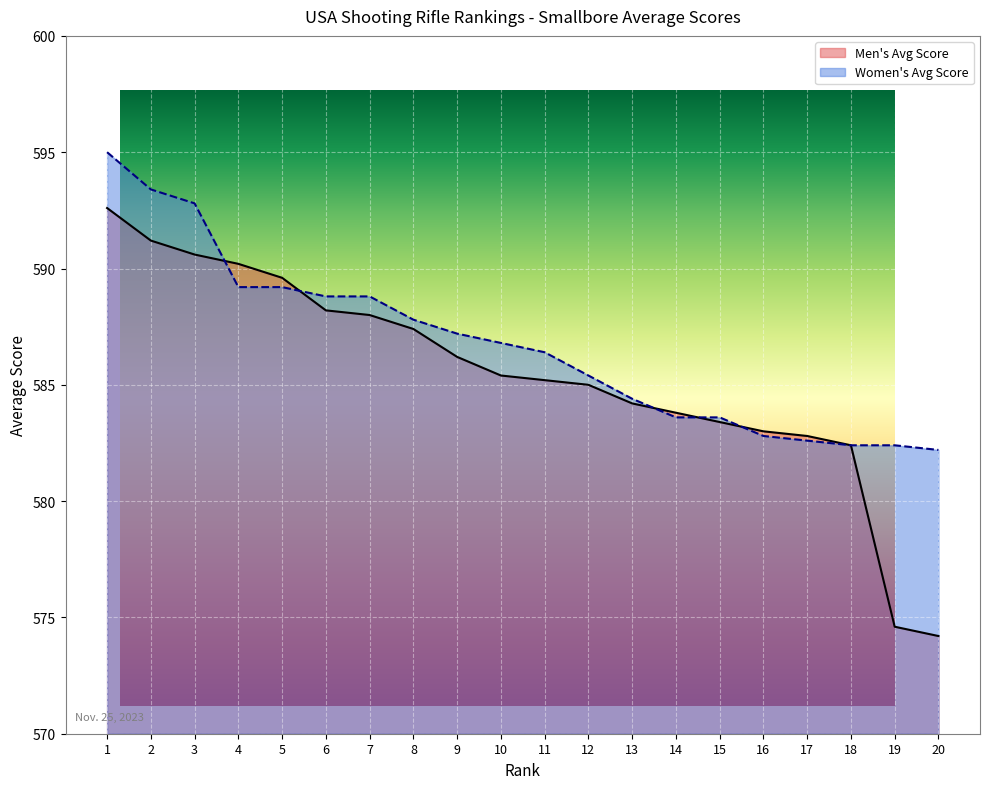

Rank the series at 16 from lowest to highest value.

Women's Avg Score, Men's Avg Score